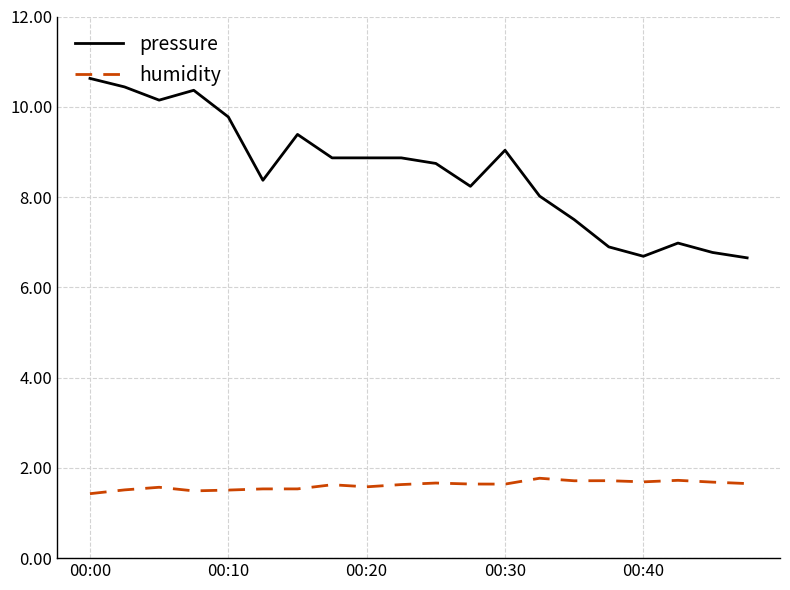

What is the minimum value for pressure?

6.7